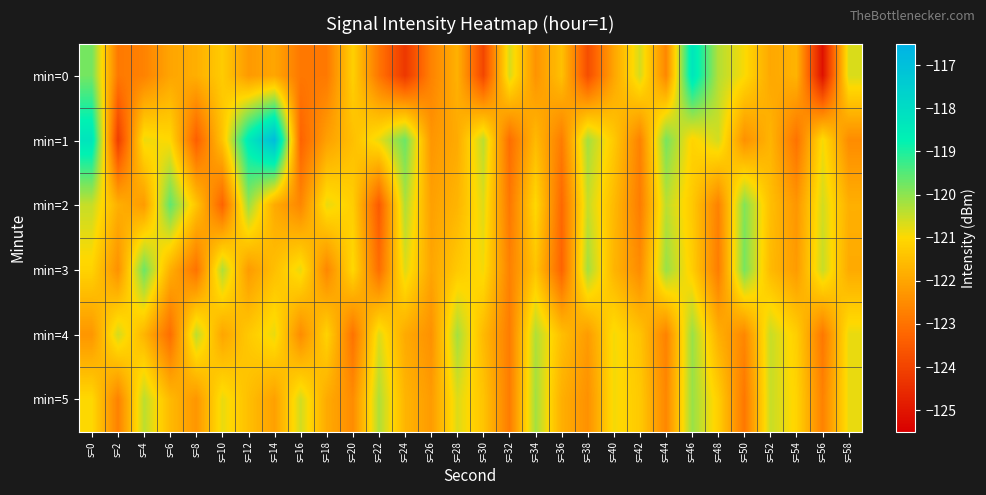

What is the maximum value shown in the chart?

-116.9